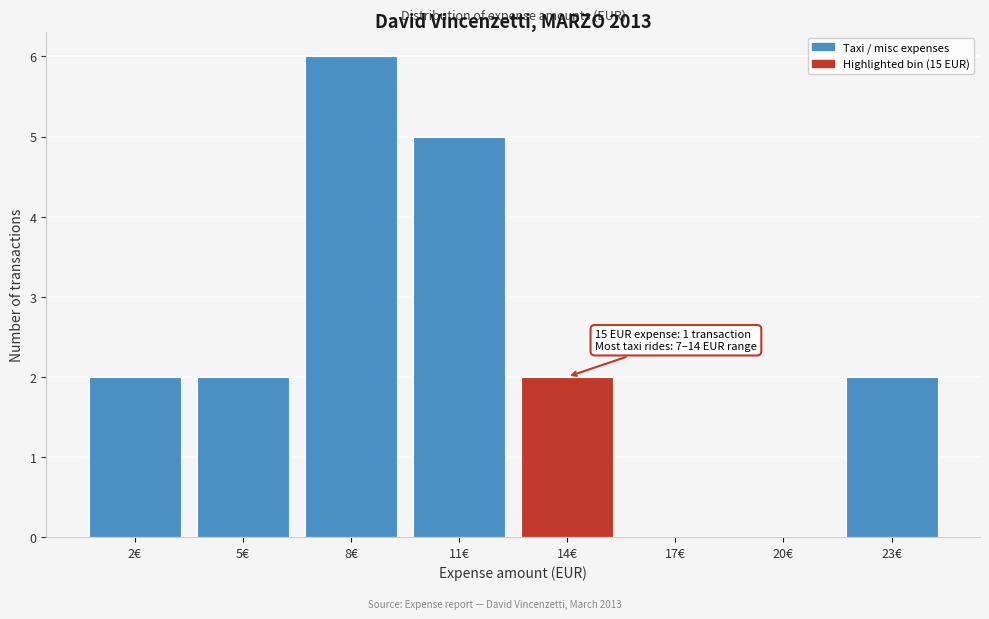

Reading right to left, what are all the values shown in this chart?

23€=2	20€=0	17€=0	14€=2	11€=5	8€=6	5€=2	2€=2